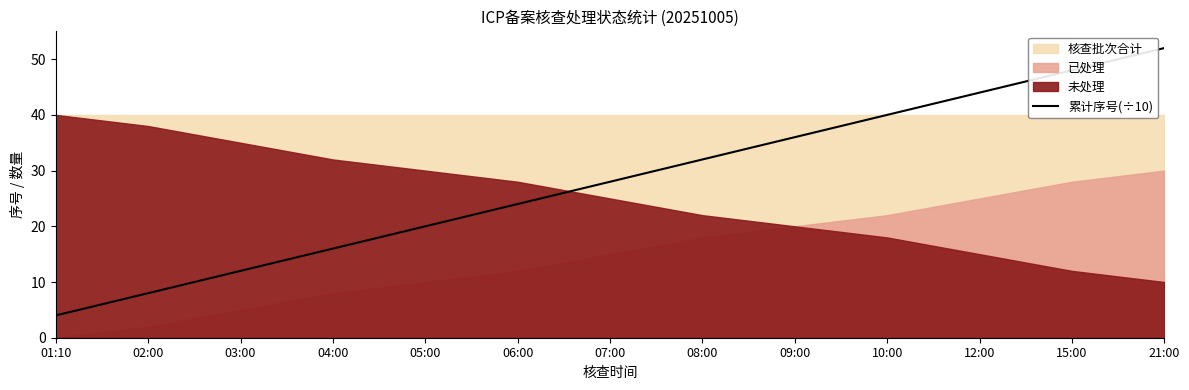

Is it true that 累计序号(÷10) equals 36 at 09:00?

True